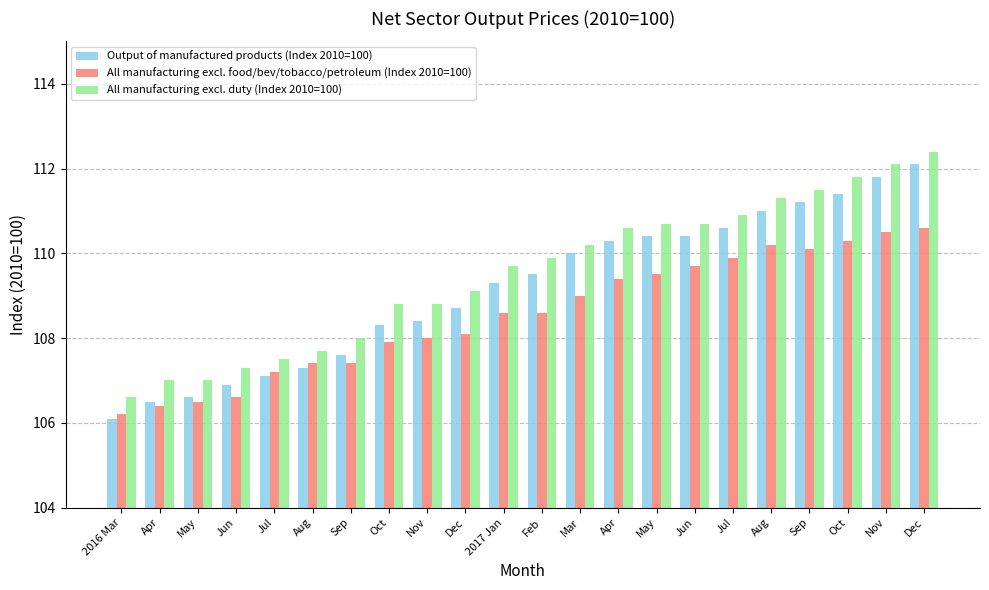

Reading right to left, extract all data points from this chart.

Output of manufactured products (Index 2010=100): Dec=112.1	Nov=111.8	Oct=111.4	Sep=111.2	Aug=111.0	Jul=110.6	Jun=110.4	May=110.4	Apr=110.3	Mar=110.0	Feb=109.5	2017 Jan=109.3	Dec=108.7	Nov=108.4	Oct=108.3	Sep=107.6	Aug=107.3	Jul=107.1	Jun=106.9	May=106.6	Apr=106.5	2016 Mar=106.1
All manufacturing excl. food/bev/tobacco/petroleum (Index 2010=100): Dec=110.6	Nov=110.5	Oct=110.3	Sep=110.1	Aug=110.2	Jul=109.9	Jun=109.7	May=109.5	Apr=109.4	Mar=109.0	Feb=108.6	2017 Jan=108.6	Dec=108.1	Nov=108.0	Oct=107.9	Sep=107.4	Aug=107.4	Jul=107.2	Jun=106.6	May=106.5	Apr=106.4	2016 Mar=106.2
All manufacturing excl. duty (Index 2010=100): Dec=112.4	Nov=112.1	Oct=111.8	Sep=111.5	Aug=111.3	Jul=110.9	Jun=110.7	May=110.7	Apr=110.6	Mar=110.2	Feb=109.9	2017 Jan=109.7	Dec=109.1	Nov=108.8	Oct=108.8	Sep=108.0	Aug=107.7	Jul=107.5	Jun=107.3	May=107.0	Apr=107.0	2016 Mar=106.6